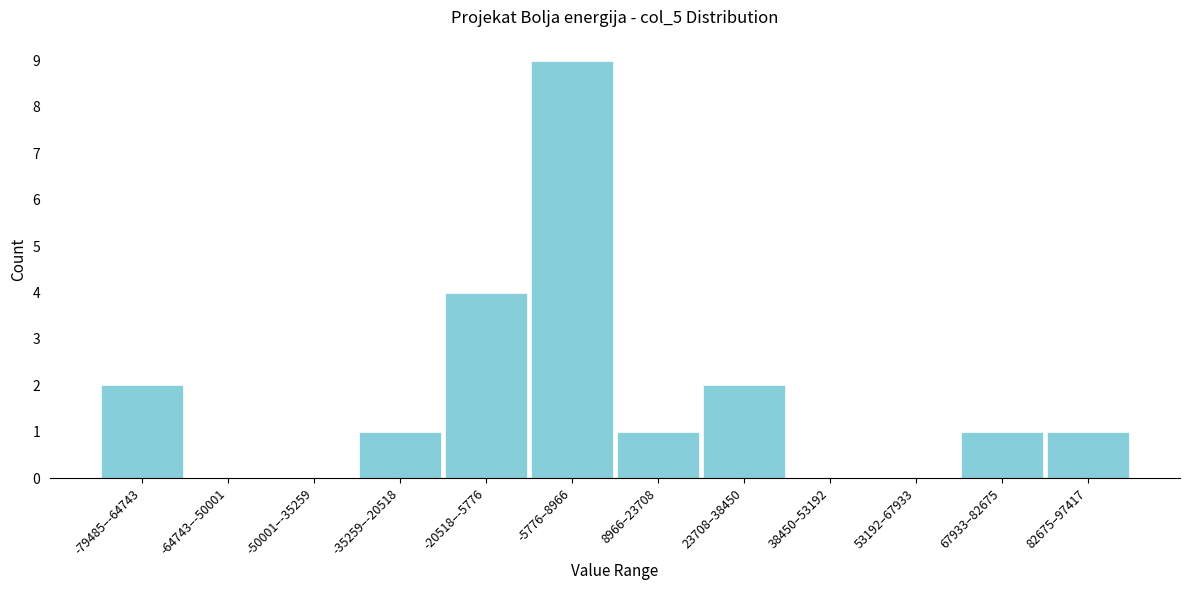

Reading right to left, transcribe all the data shown in this chart.

82675–97417=1	67933–82675=1	53192–67933=0	38450–53192=0	23708–38450=2	8966–23708=1	-5776–8966=9	-20518–-5776=4	-35259–-20518=1	-50001–-35259=0	-64743–-50001=0	-79485–-64743=2